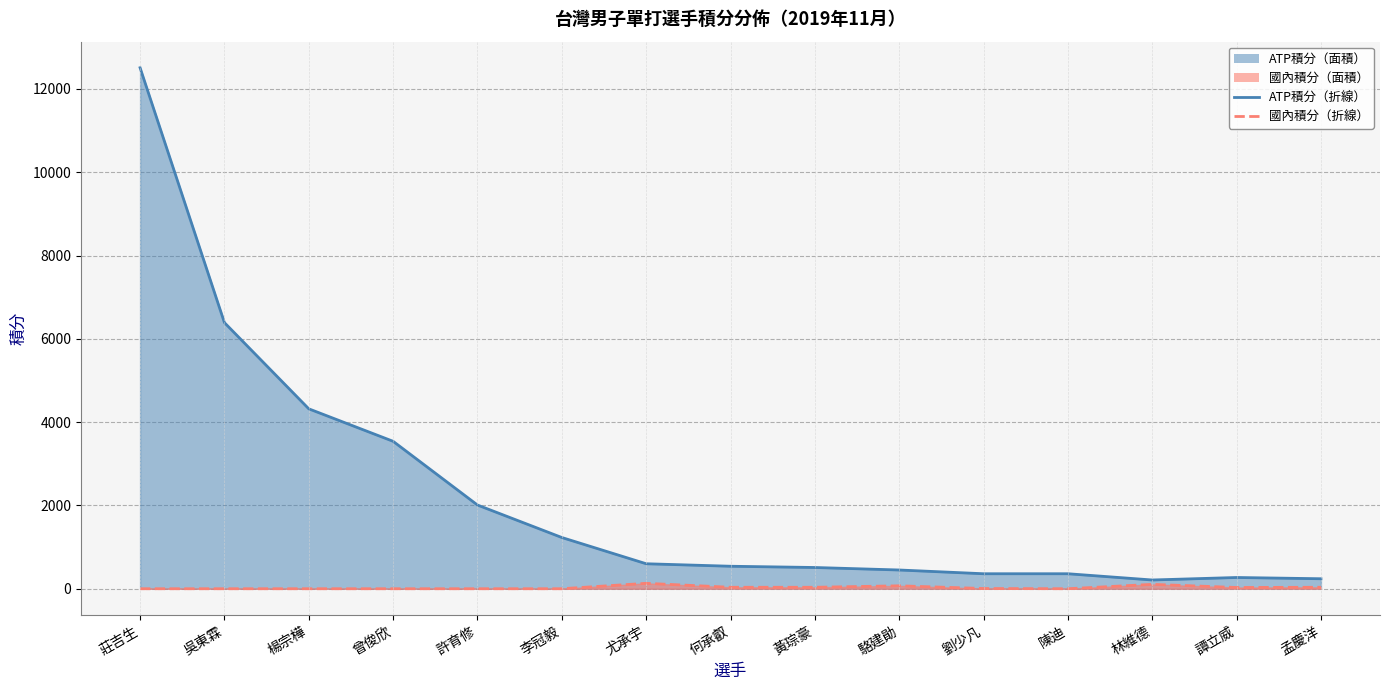

What is the difference between the highest and lowest values at 譚立威?

240.0